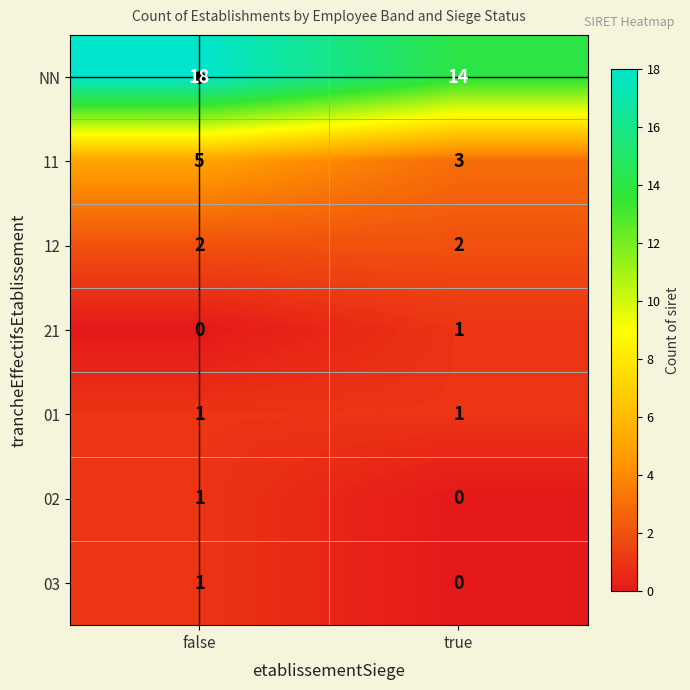

What is the maximum value shown in the chart?

18